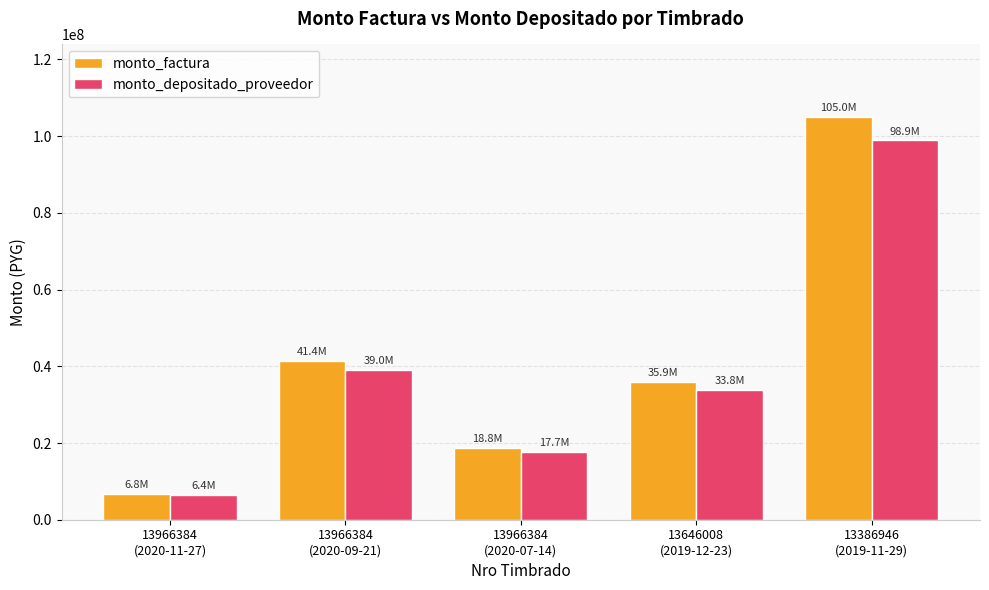

At which label does monto_factura reach its minimum?

13966384
(2020-11-27)